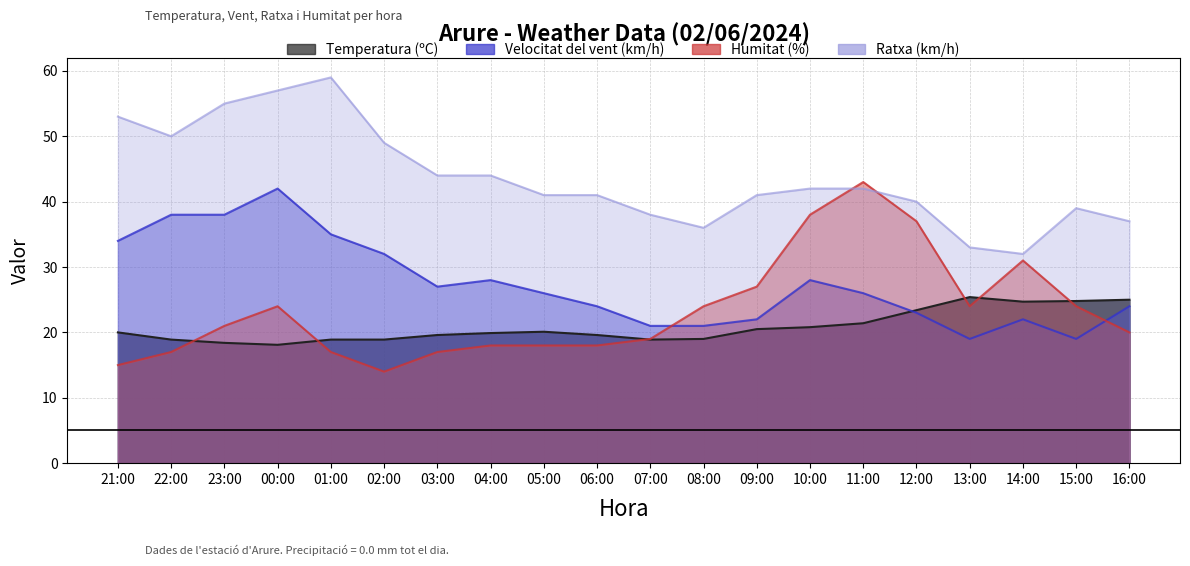

Which series has the largest total across all categories?

Ratxa (km/h)